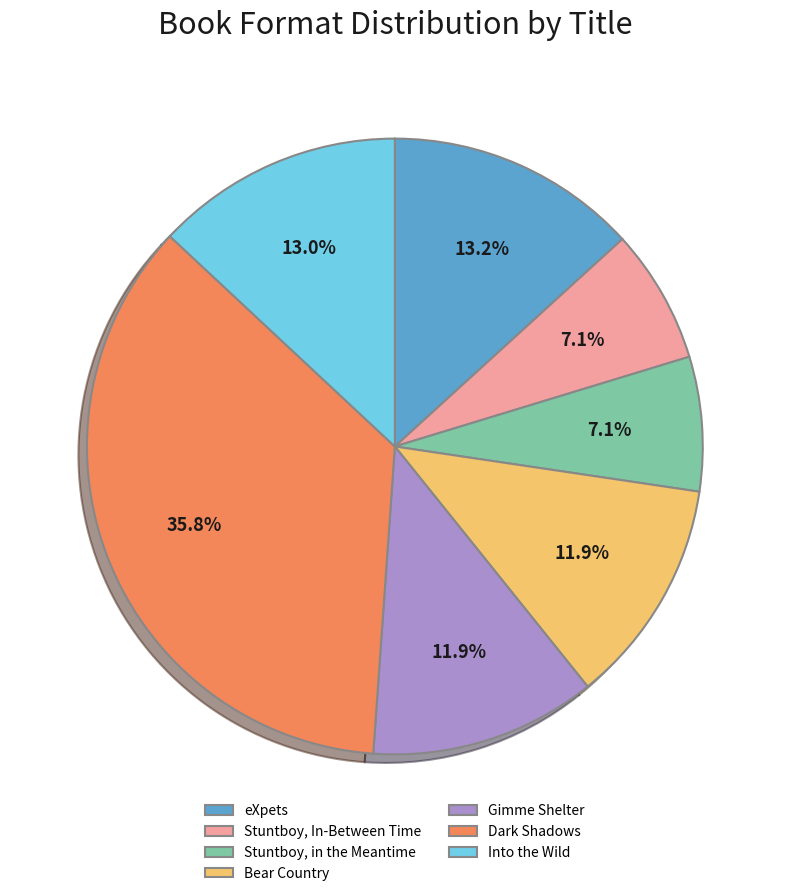

The Into the Wild slice represents 13% of the pie. True or false?

True